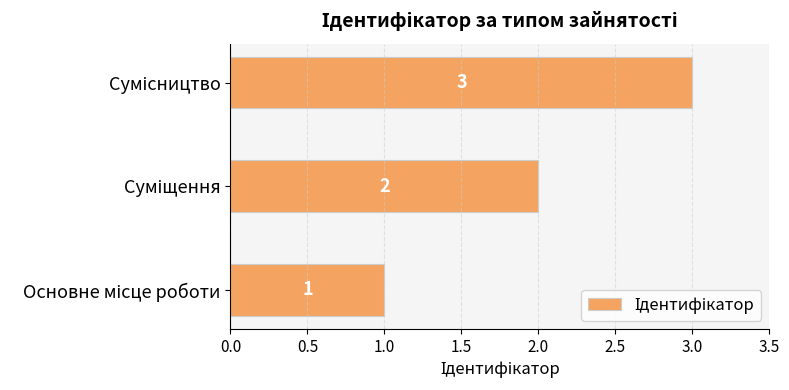

What is the minimum value shown in the chart?

1